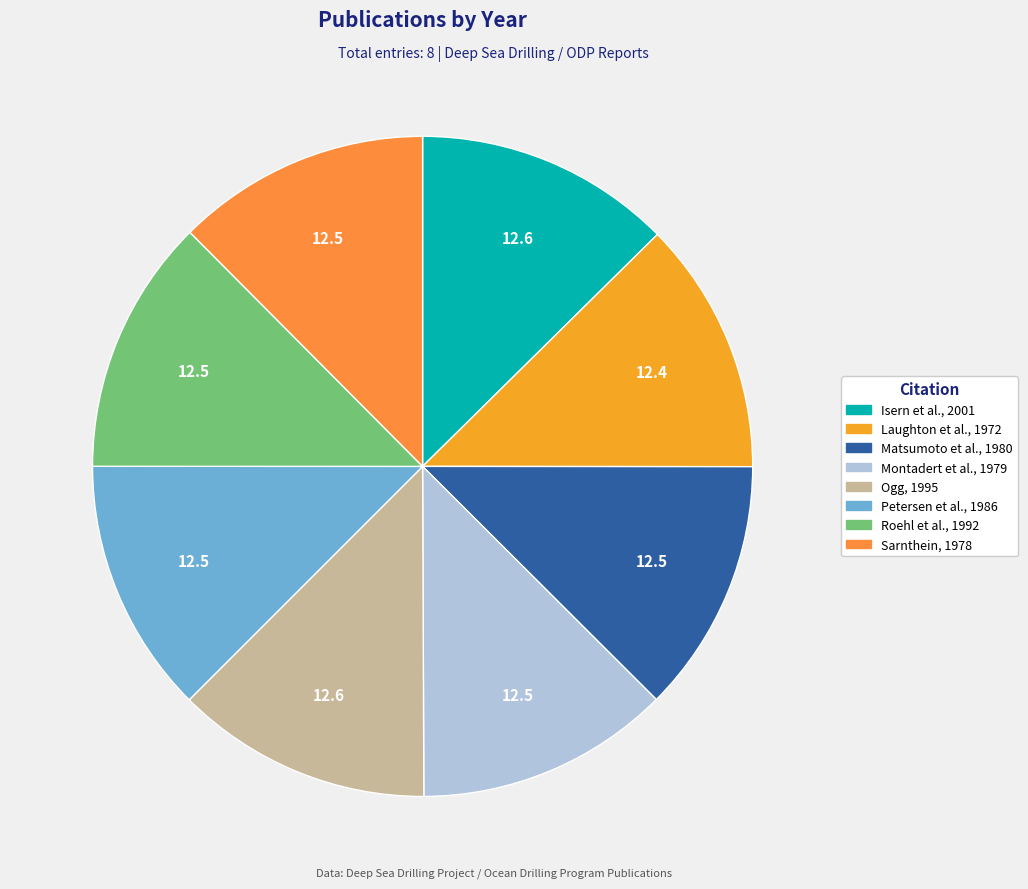

To the nearest percent, what is the average slice percentage?

12%